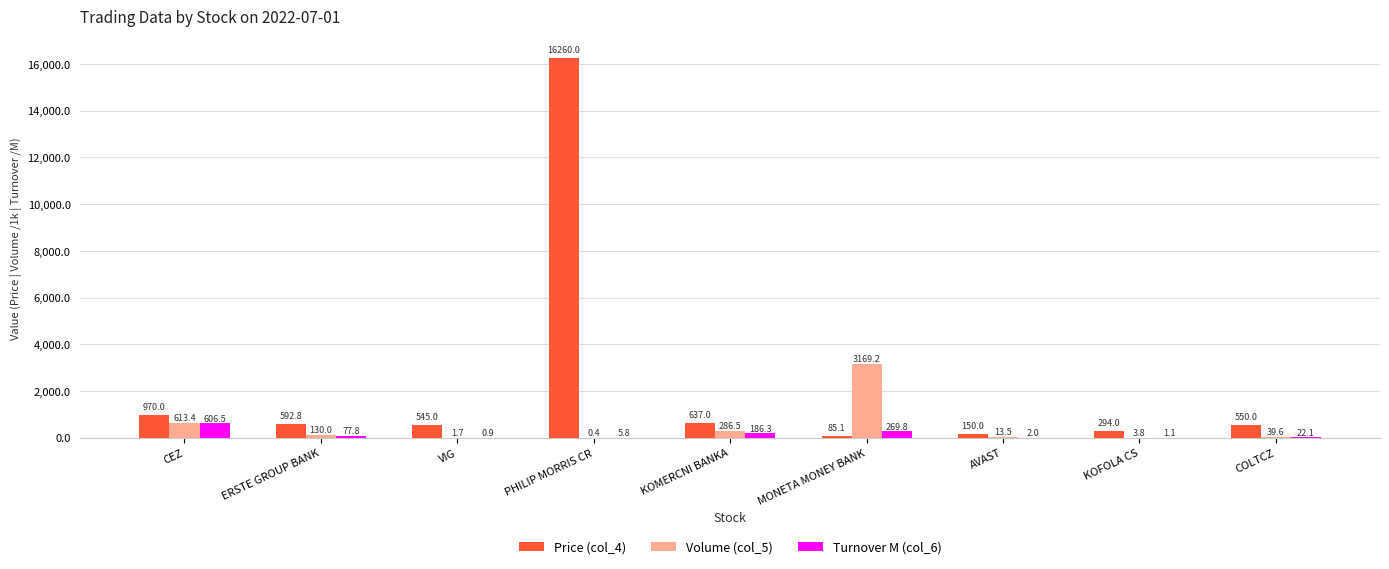

Which label corresponds to the largest value in the chart?

PHILIP MORRIS CR